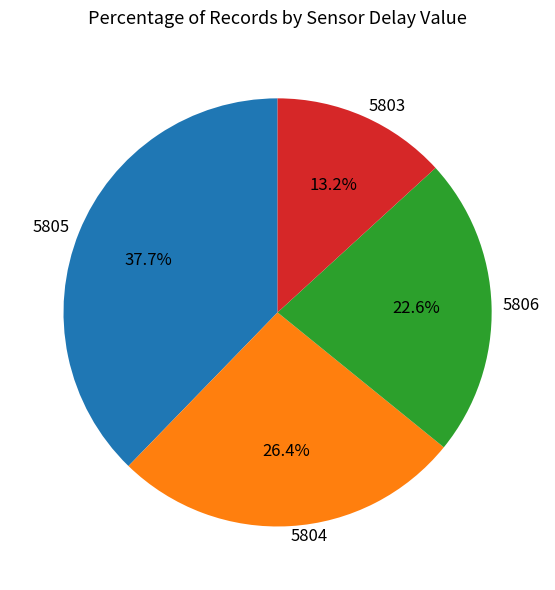

True or false: 5804 accounts for 7% of the total.

False